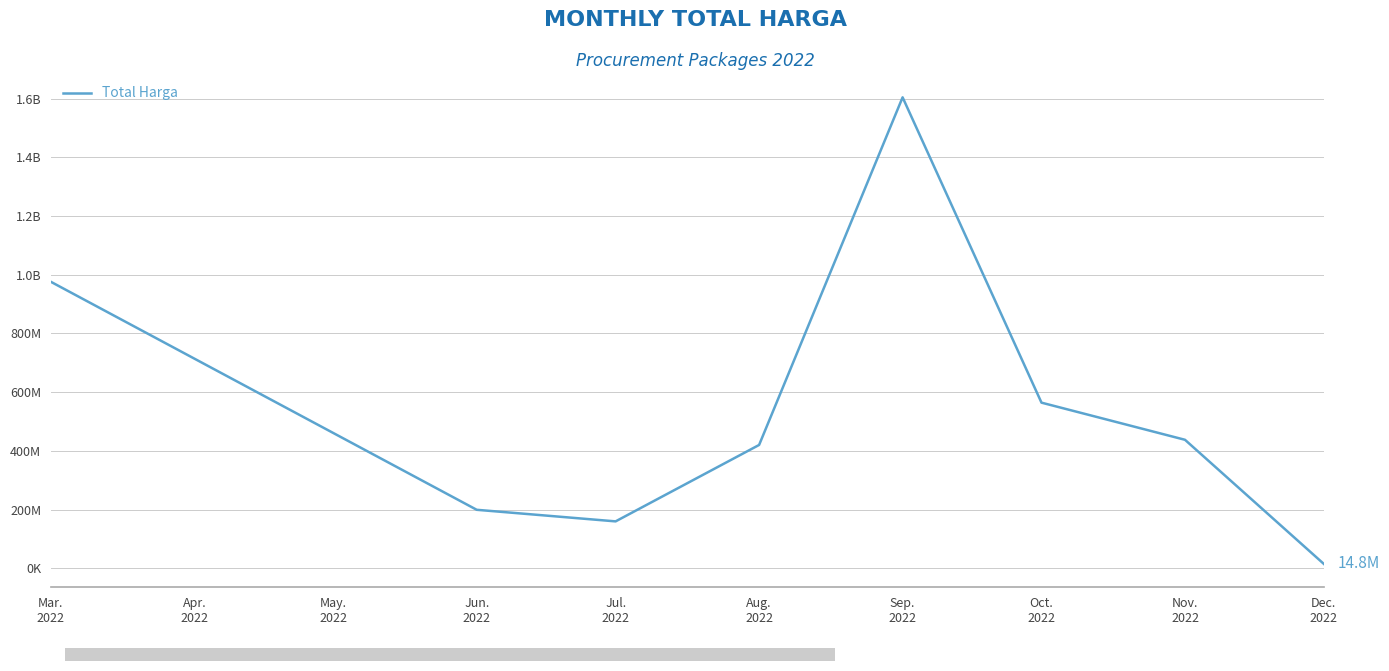

Reading left to right, what are all the values shown in this chart?

975830025	199200000	159750000	420075000	1604159000	564171150	437660000	14750000